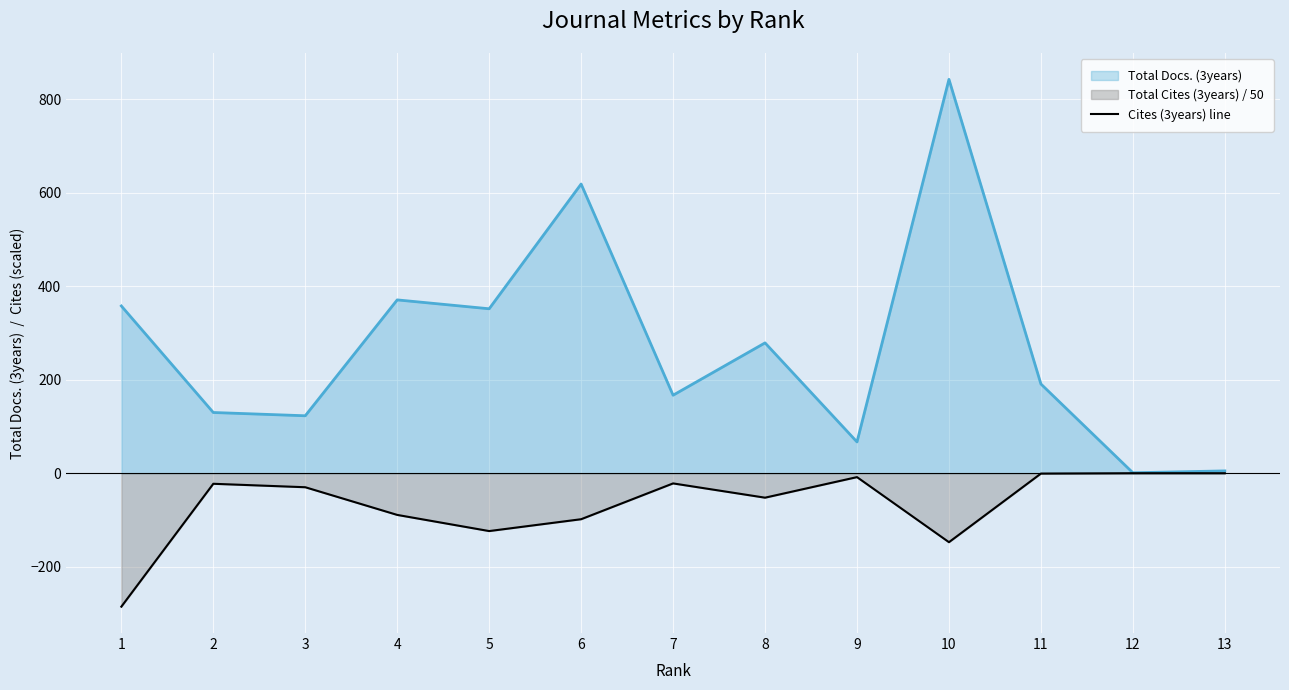

At 8, list the series in order from smallest to largest.

Total Cites (3years) scaled, Total Docs. (3years) line